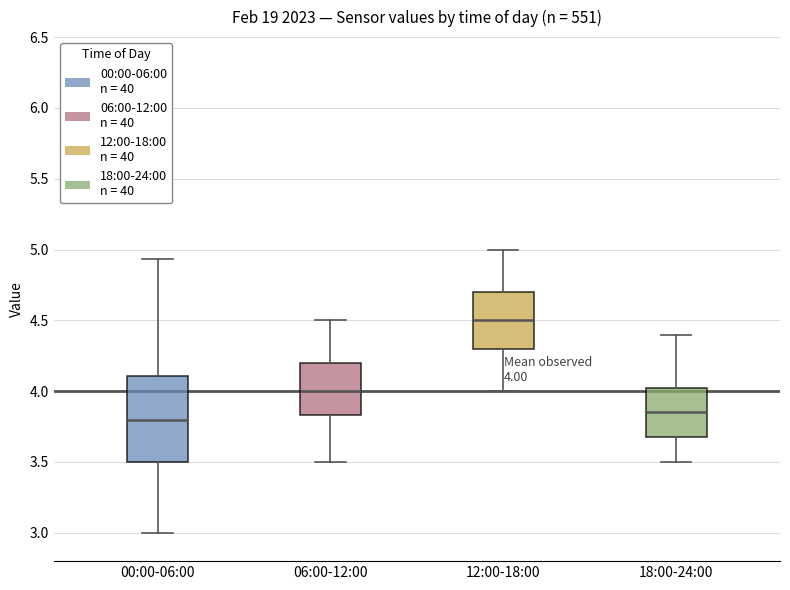

Which box is the tallest, from its lower edge to its upper edge?

00:00-06:00